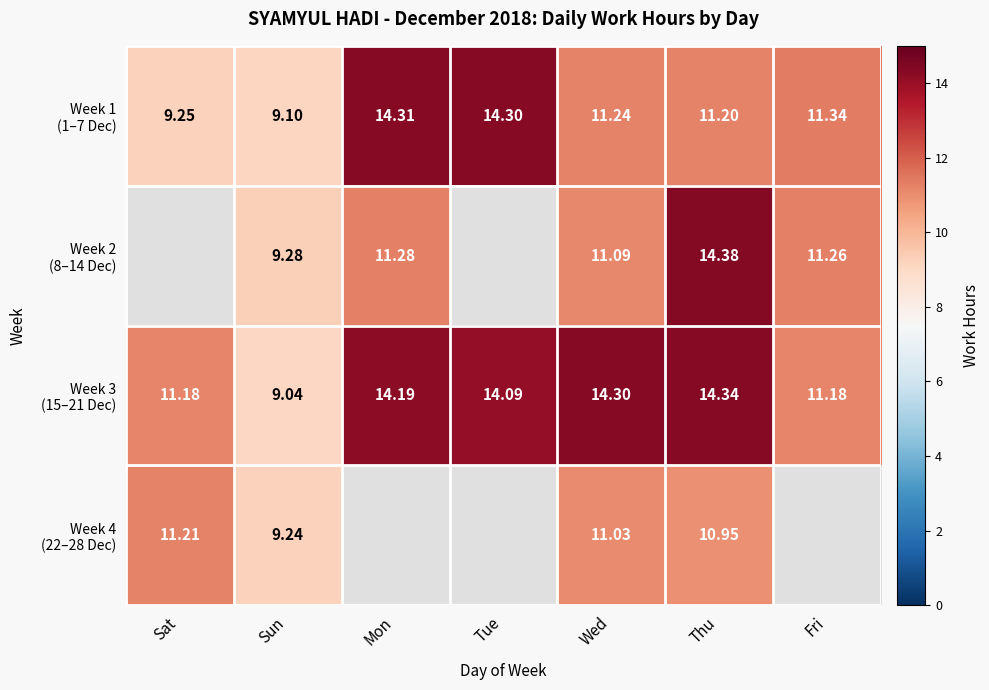

What is the difference between the highest and lowest values at Sat?

2.0